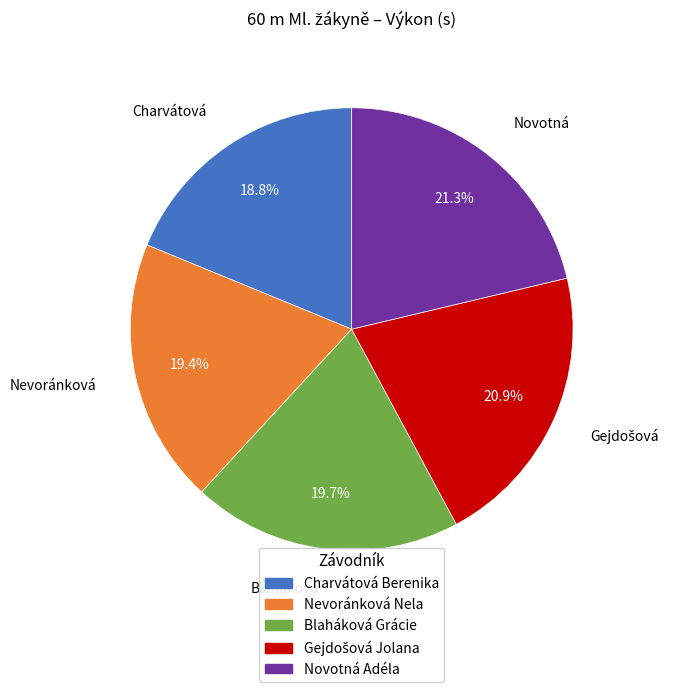

What is the total percentage of Blaháková Grácie and Novotná Adéla?

41.0%